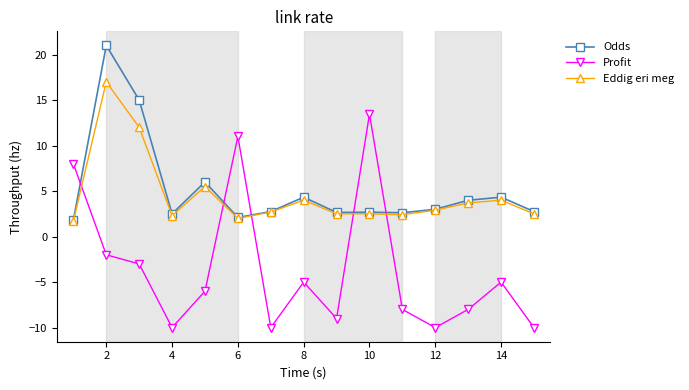

What is the smallest value displayed?

-10.0